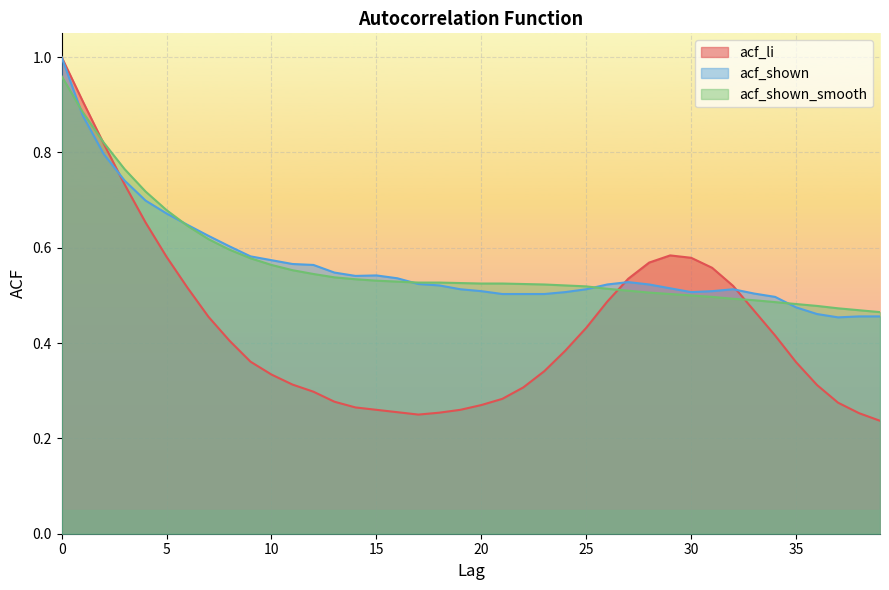

Which label corresponds to the smallest value in the chart?

39